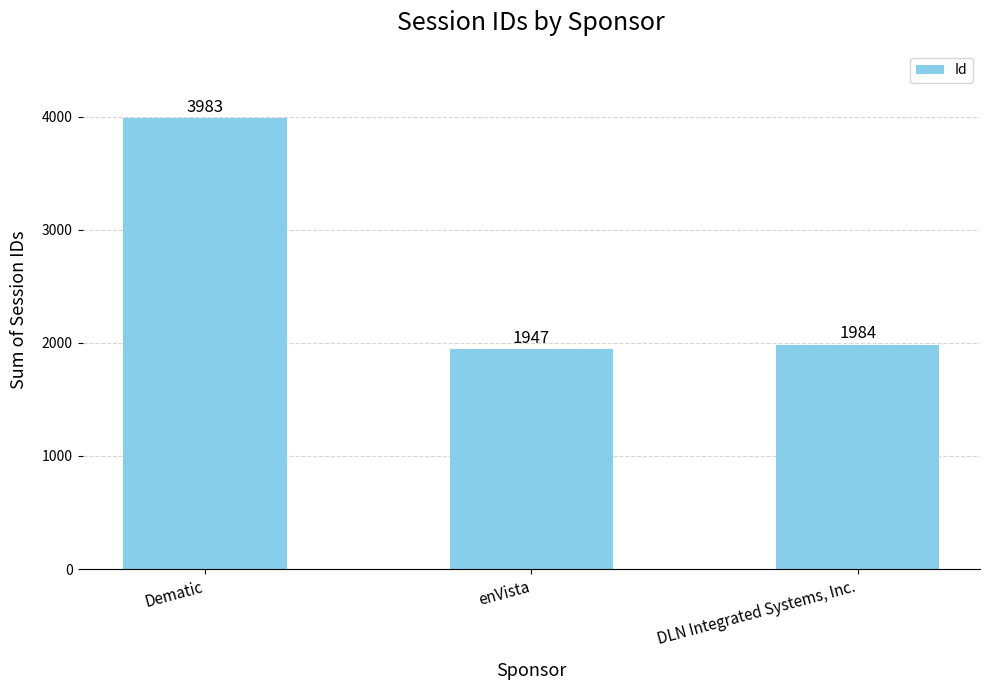

List the labels in order of value, smallest first.

enVista, DLN Integrated Systems, Inc., Dematic